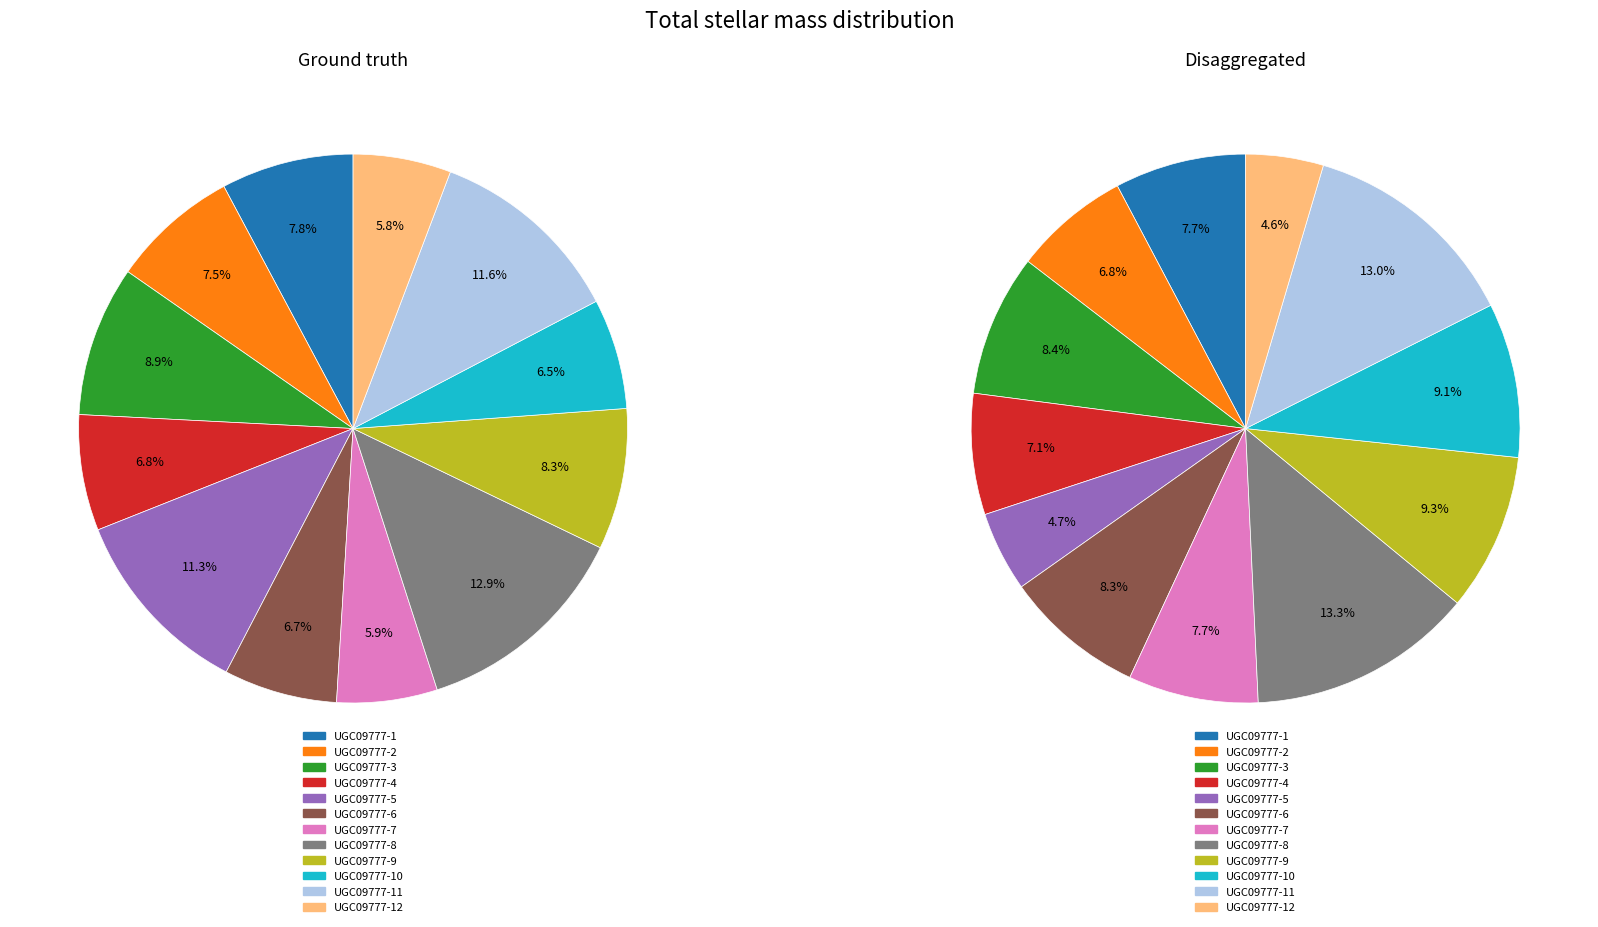

To the nearest percent, what is the combined percentage of UGC09777-11 and UGC09777-7?

21%